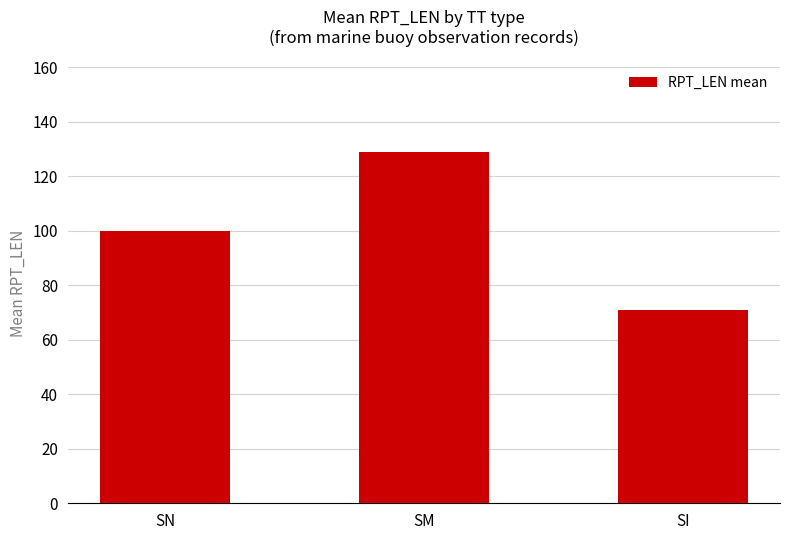

List the labels in order of value, smallest first.

SI, SN, SM